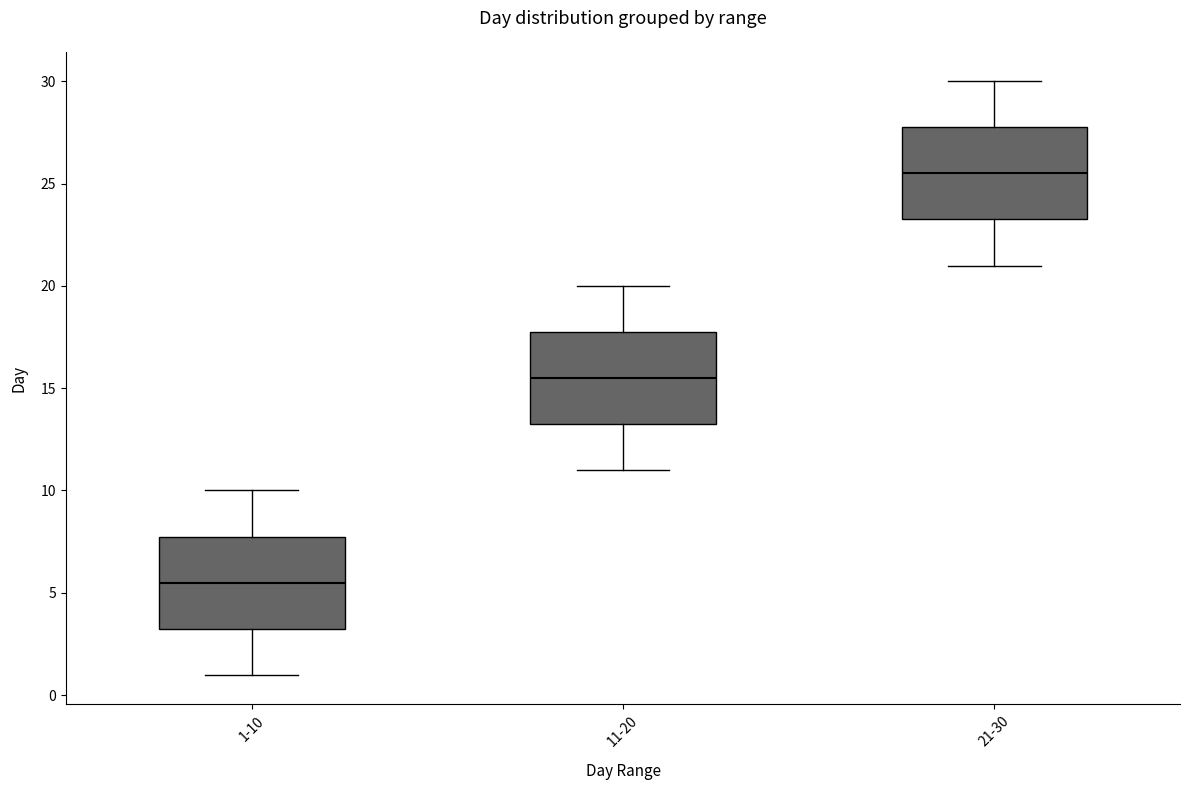

Reading left to right, read every box against the y-axis: the position of its median line, the range the box covers, and the ends of its whiskers. The values are not printed on the chart, so give them approximately, as read against the axis.

1-10: median 5.5, box 3.5 to 8.0, whiskers 1.0 to 10.0
11-20: median 15.5, box 13.5 to 18.0, whiskers 11.0 to 20.0
21-30: median 25.5, box 23.5 to 28.0, whiskers 21.0 to 30.0